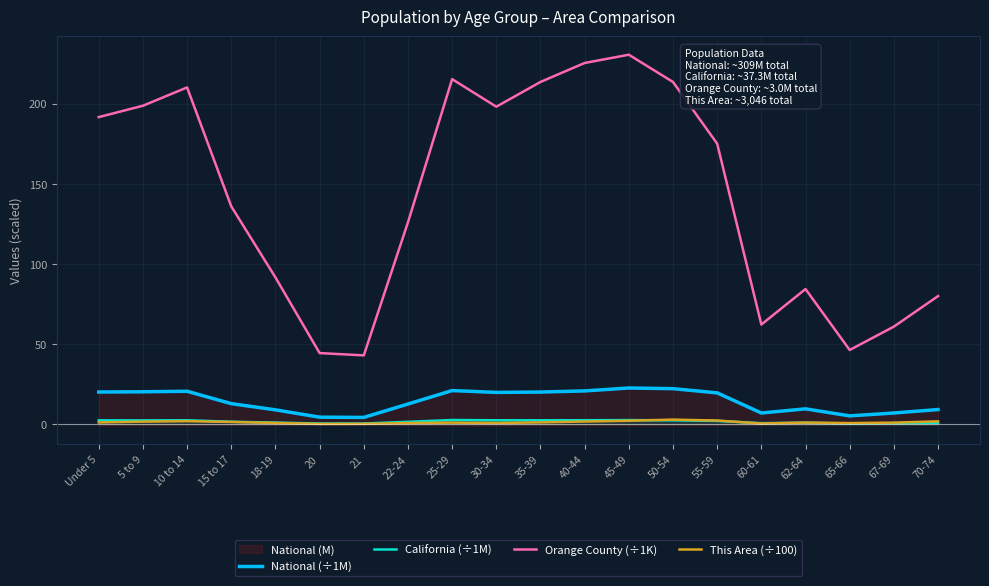

How many values in the National (÷1M) series are below 19?

10